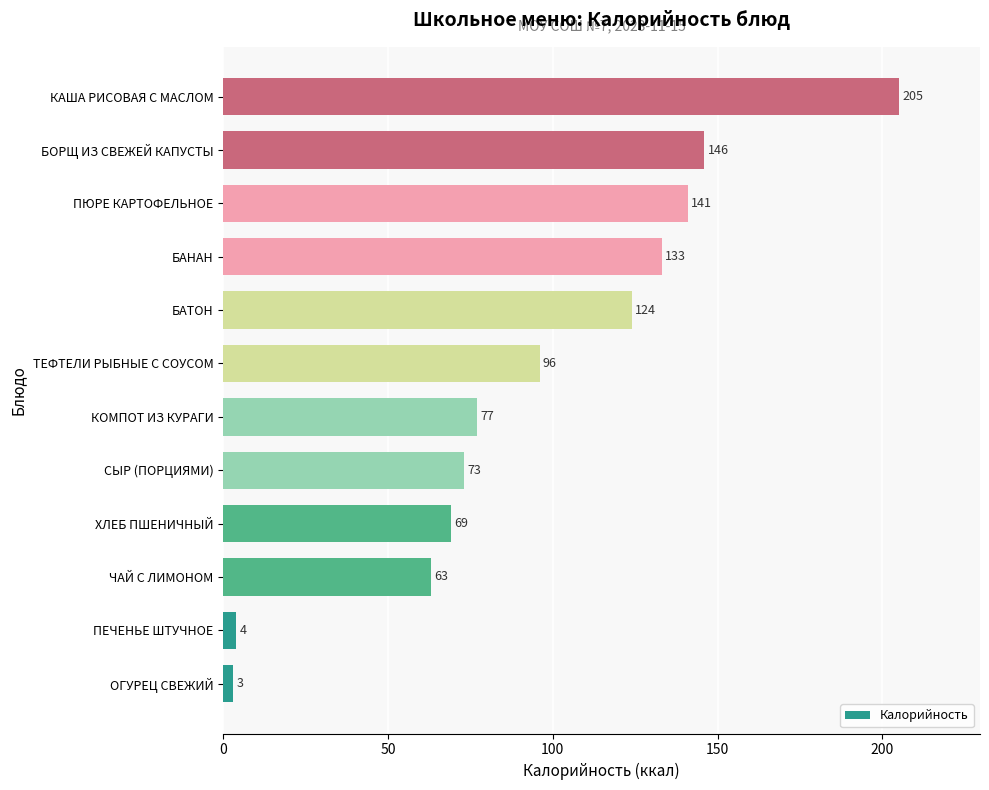

How many data points does each series have?

12